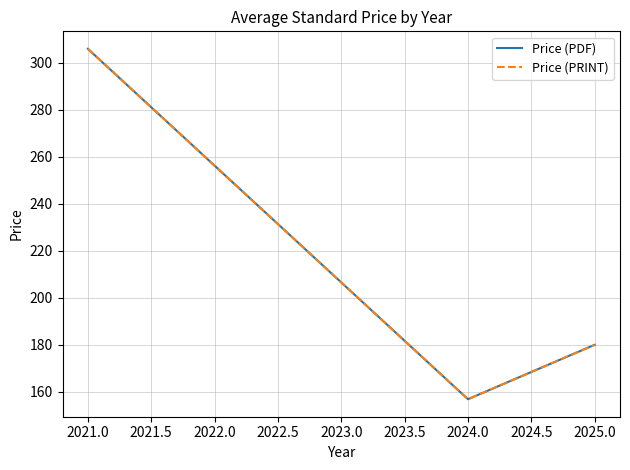

What is the difference between the second highest and minimum values in the Price (PRINT) series?

23.2